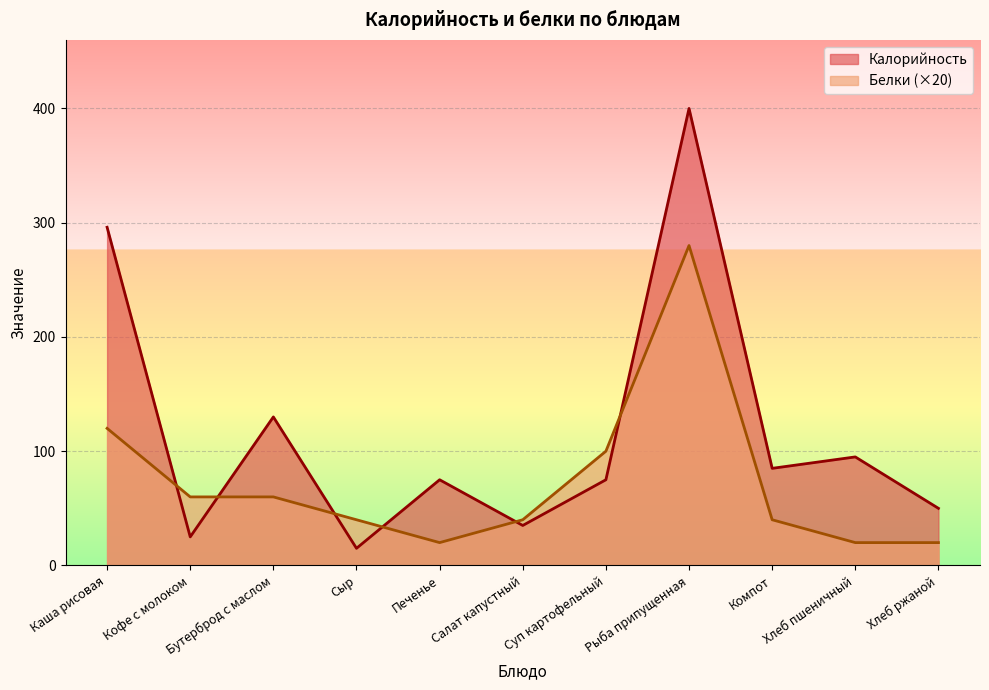

Reading right to left, list all the values displayed in this chart.

Калорийность: Хлеб ржаной=50	Хлеб пшеничный=95	Компот=85	Рыба припущенная=400	Суп картофельный=75	Салат капустный=35	Печенье=75	Сыр=15	Бутерброд с маслом=130	Кофе с молоком=25	Каша рисовая=296
Белки: Хлеб ржаной=20	Хлеб пшеничный=20	Компот=40	Рыба припущенная=280	Суп картофельный=100	Салат капустный=40	Печенье=20	Сыр=40	Бутерброд с маслом=60	Кофе с молоком=60	Каша рисовая=120